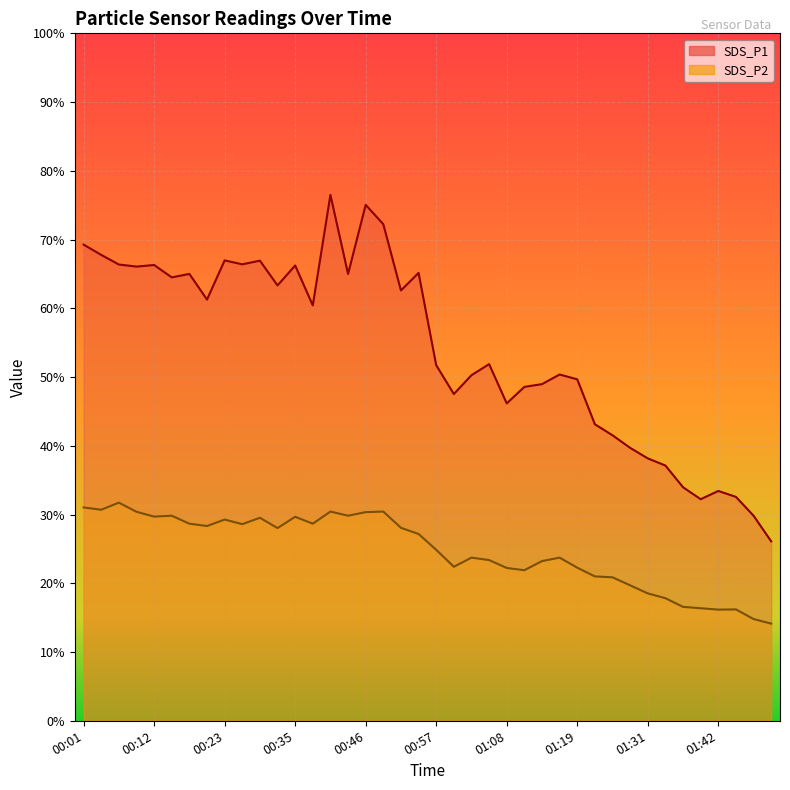

Is it true that SDS_P1 equals 43.1 at 01:22?

True